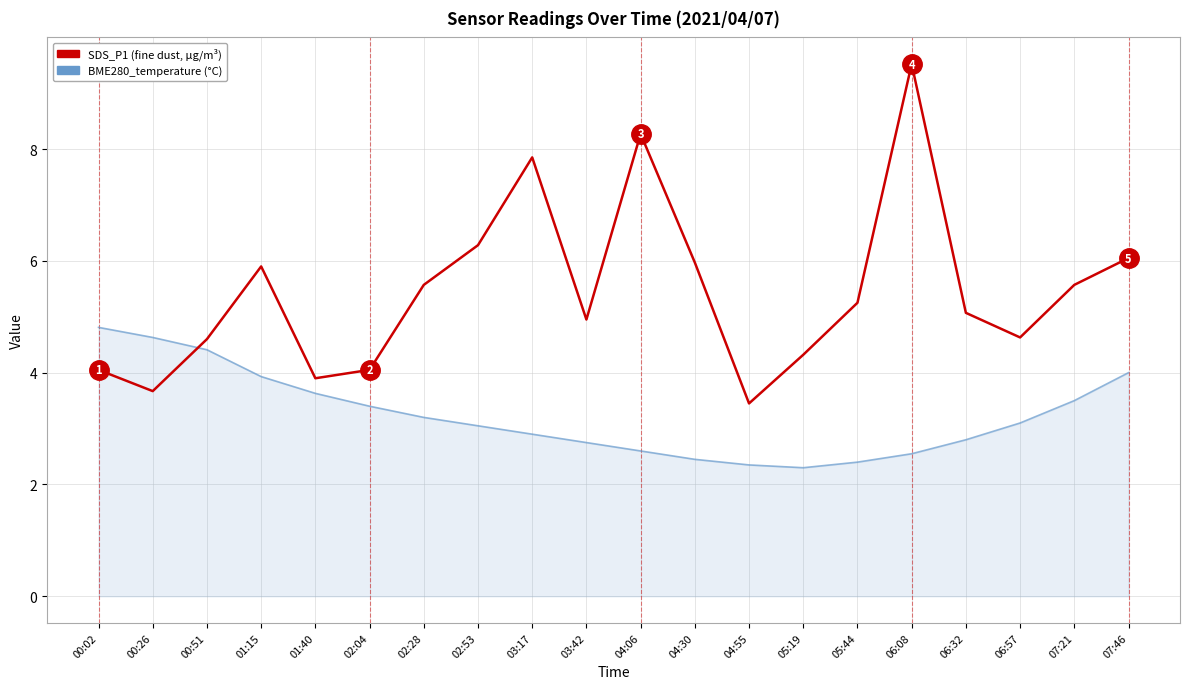

What is the spread (max minus min) of values at 05:19?

2.0